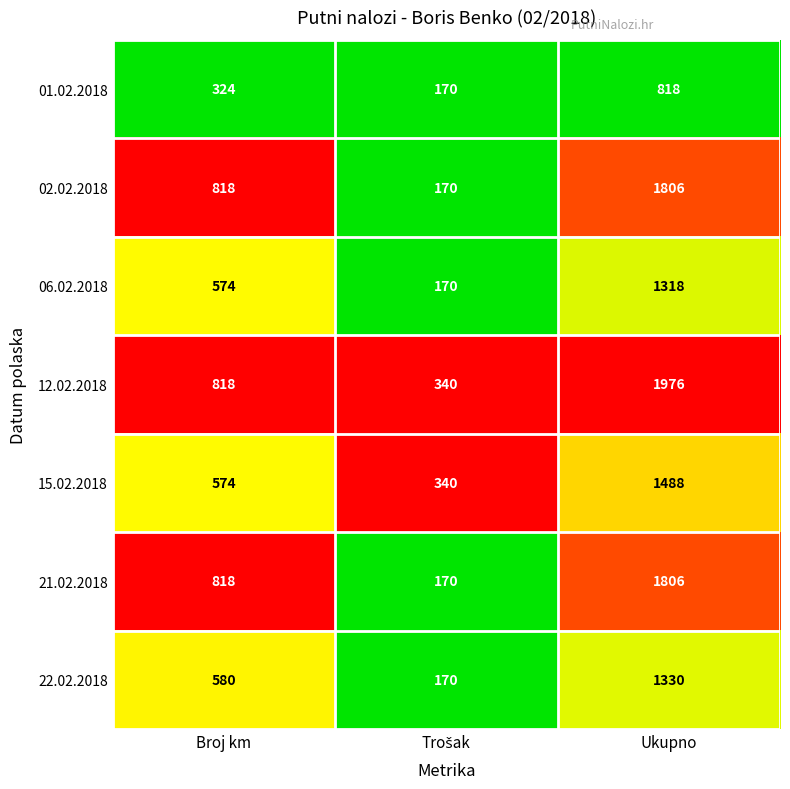

How many data points in 21.02.2018 are less than 818?

1